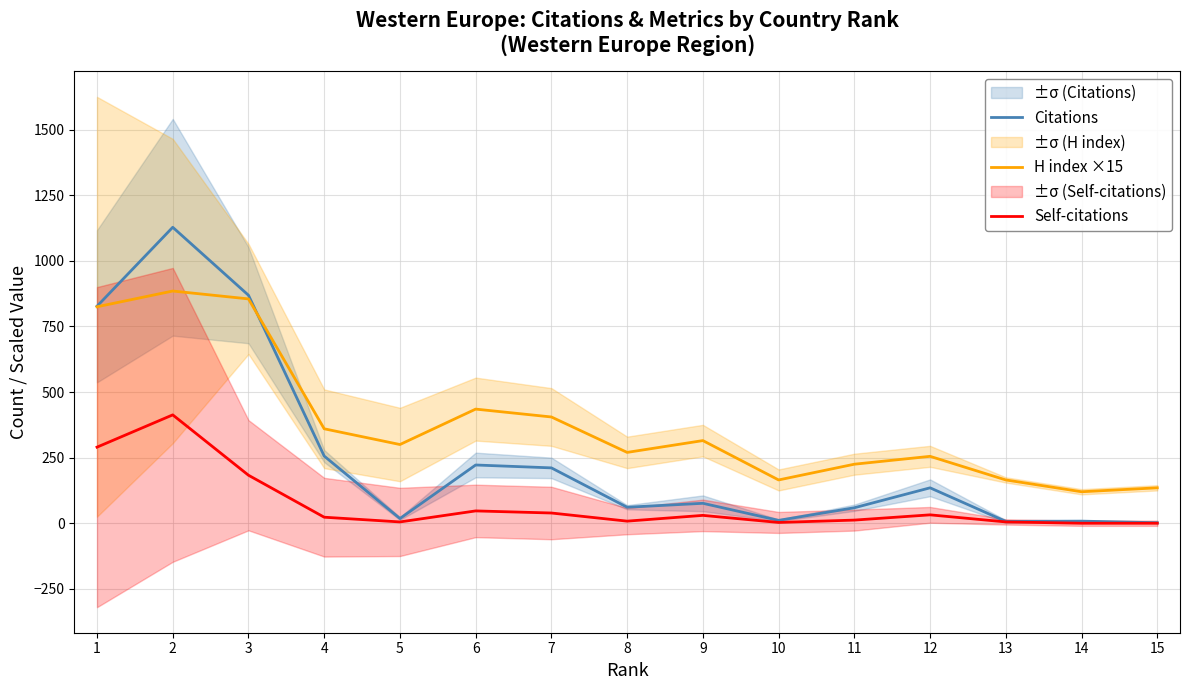

What is the value of the Self-citations point at the 3rd from the left?

183